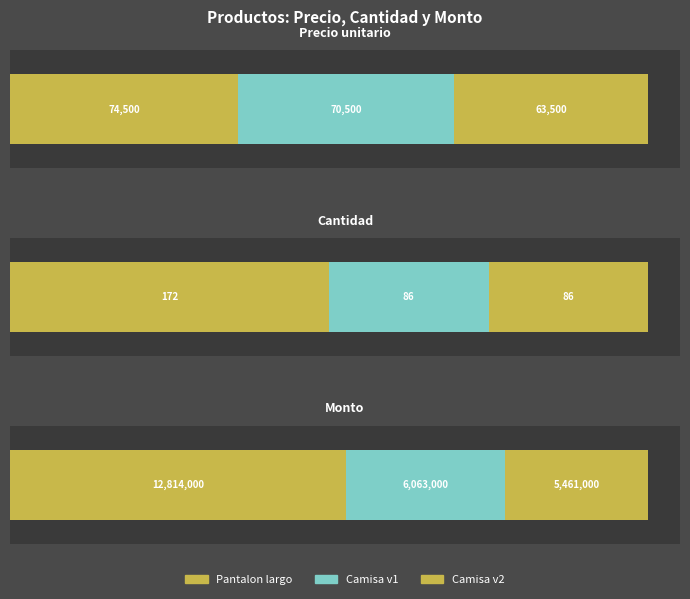

Between cantidad and monto, which series saw the biggest shift?

Item 1 (Pantalon largo)